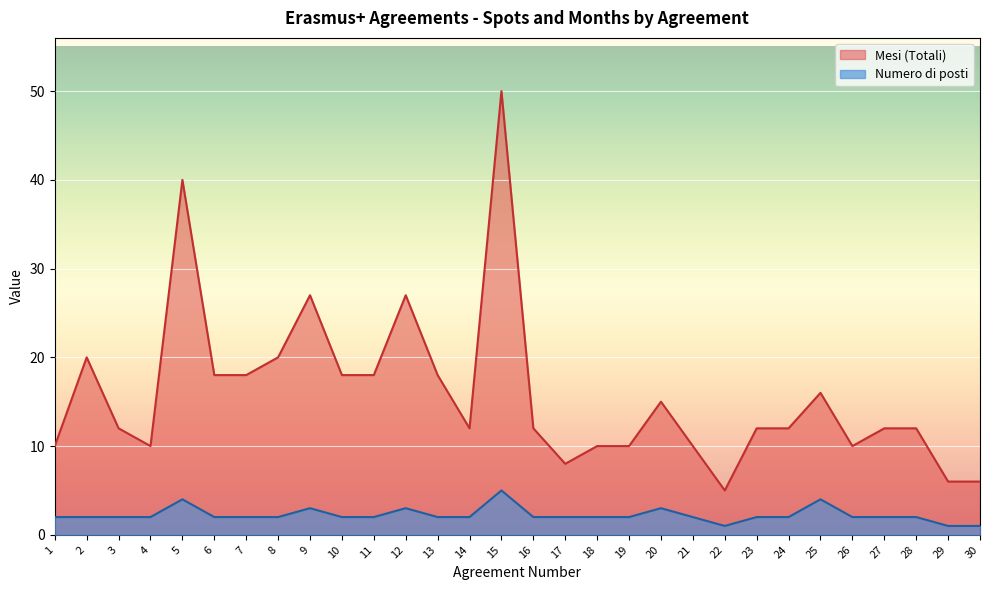

What is the value of the Mesi (Totali) point at the 3rd from the left?

12